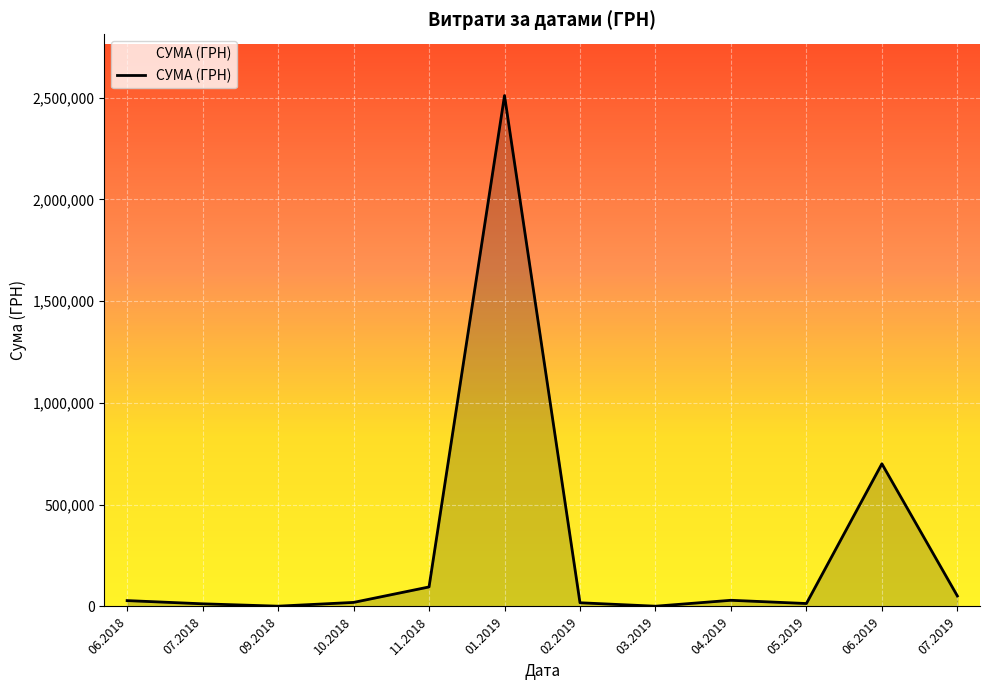

At which label is the value closest to 1255766?

06.2019